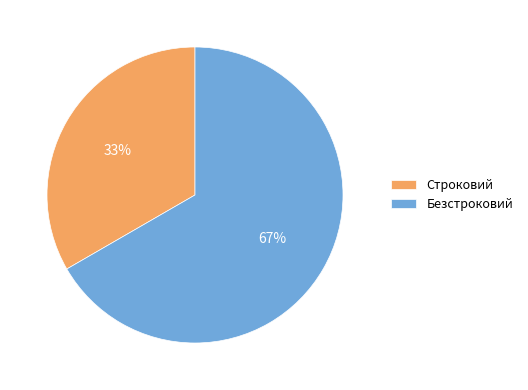

Which category has the biggest portion of the pie?

Безстроковий